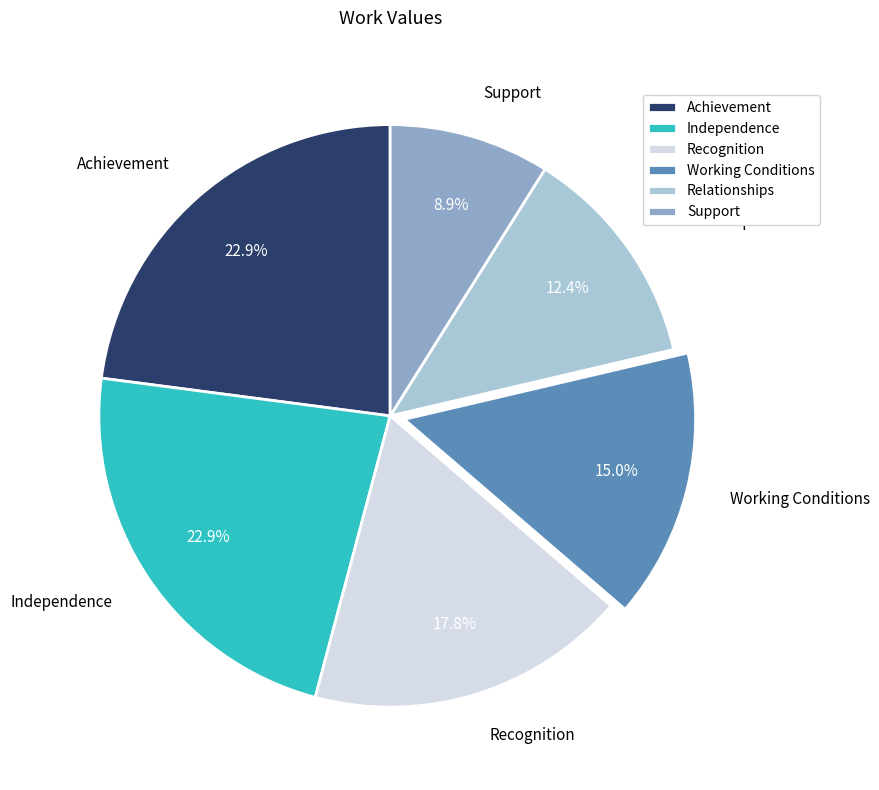

Does any single category account for the majority?

No